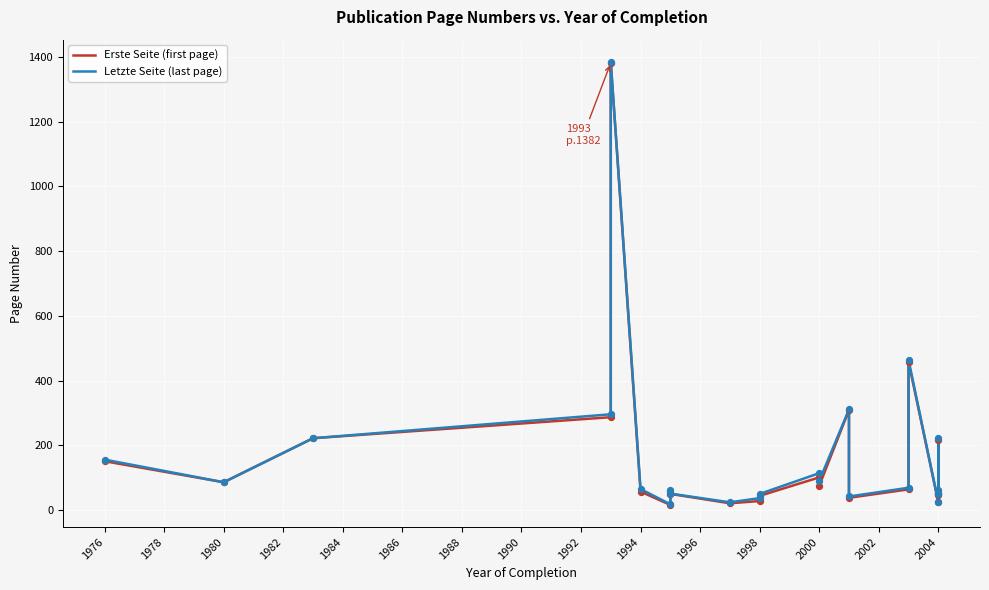

At how many categories does at least one series exceed 699?

1